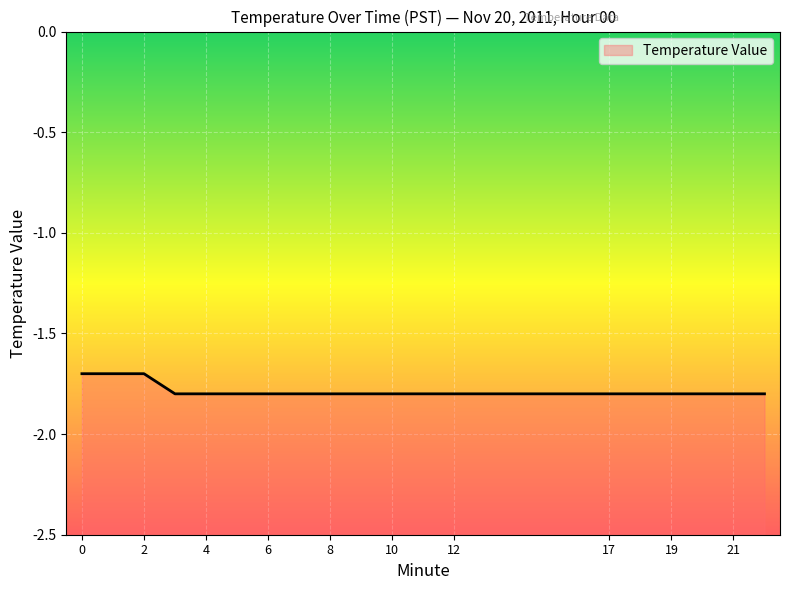

List the labels in order of value, smallest first.

3, 4, 5, 6, 7, 8, 9, 10, 11, 12, 16, 17, 18, 19, 20, 21, 22, 0, 1, 2